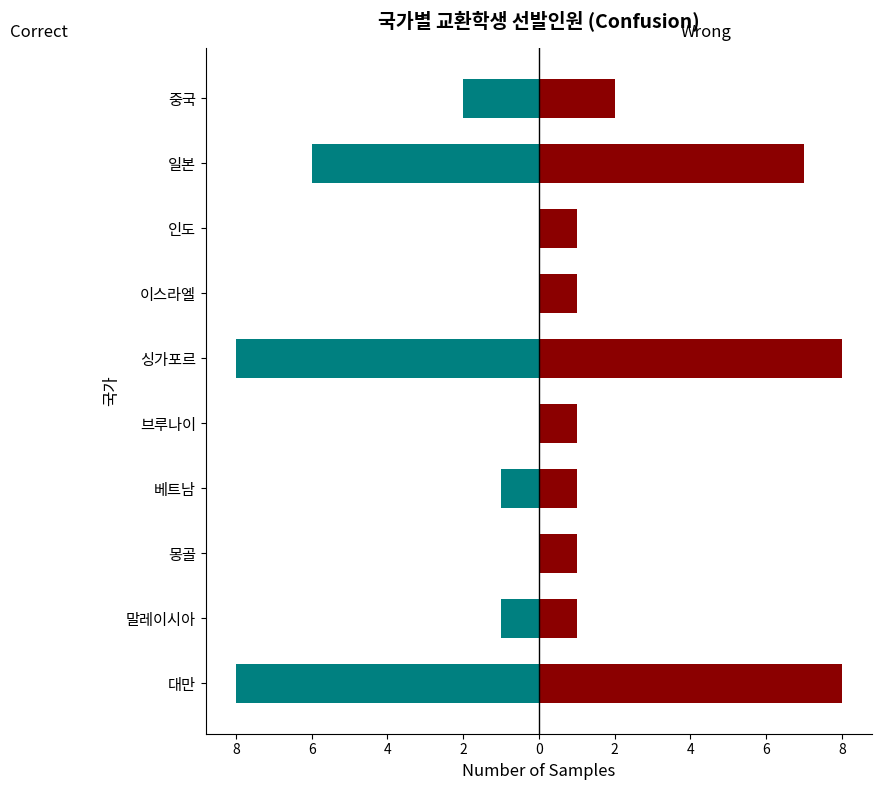

What is the difference between the second highest and minimum values in the Correct series?

8